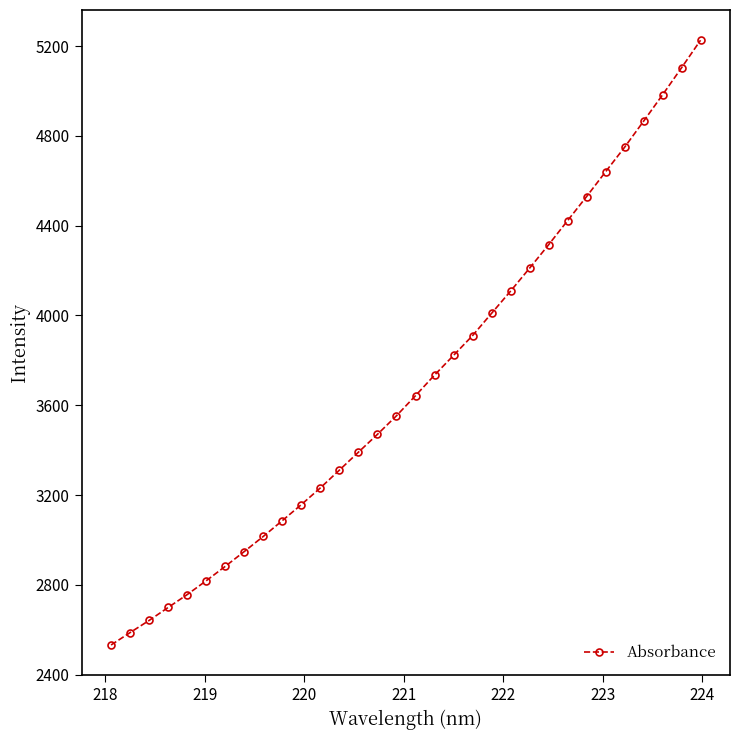

What is the minimum value shown in the chart?

2532.6